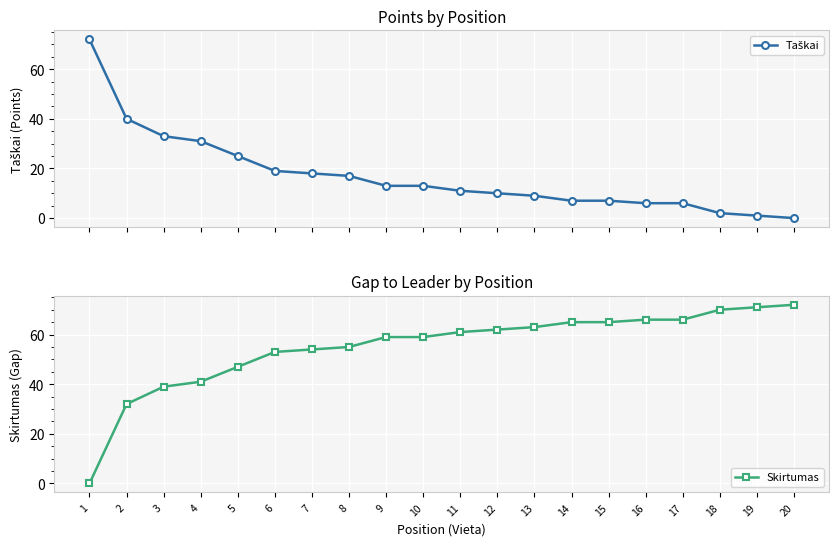

The Skirtumas series shows 39 at 3. True or false?

True